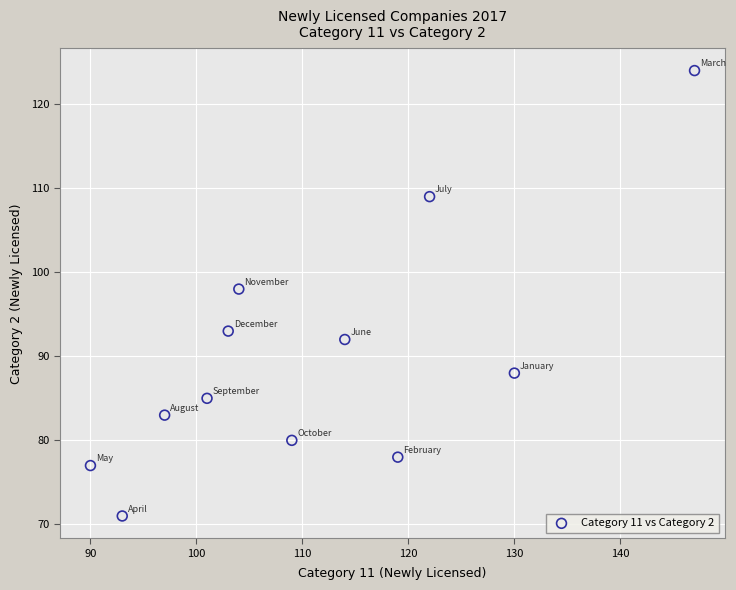

What Y value in the scatter plot is closest to 97?

98